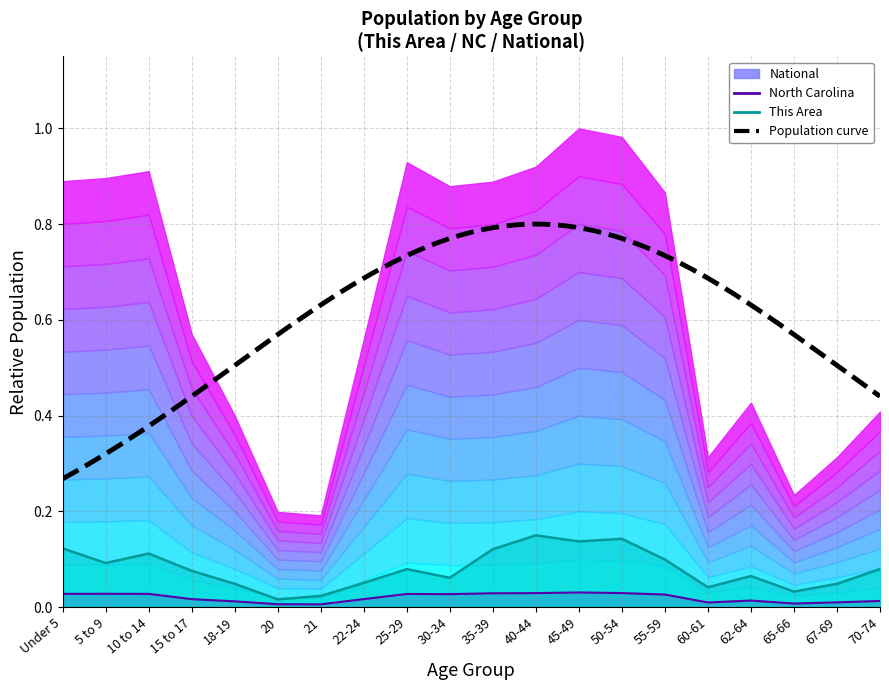

In North Carolina, how many points are lower than both neighbors (excluding endpoints)?

4